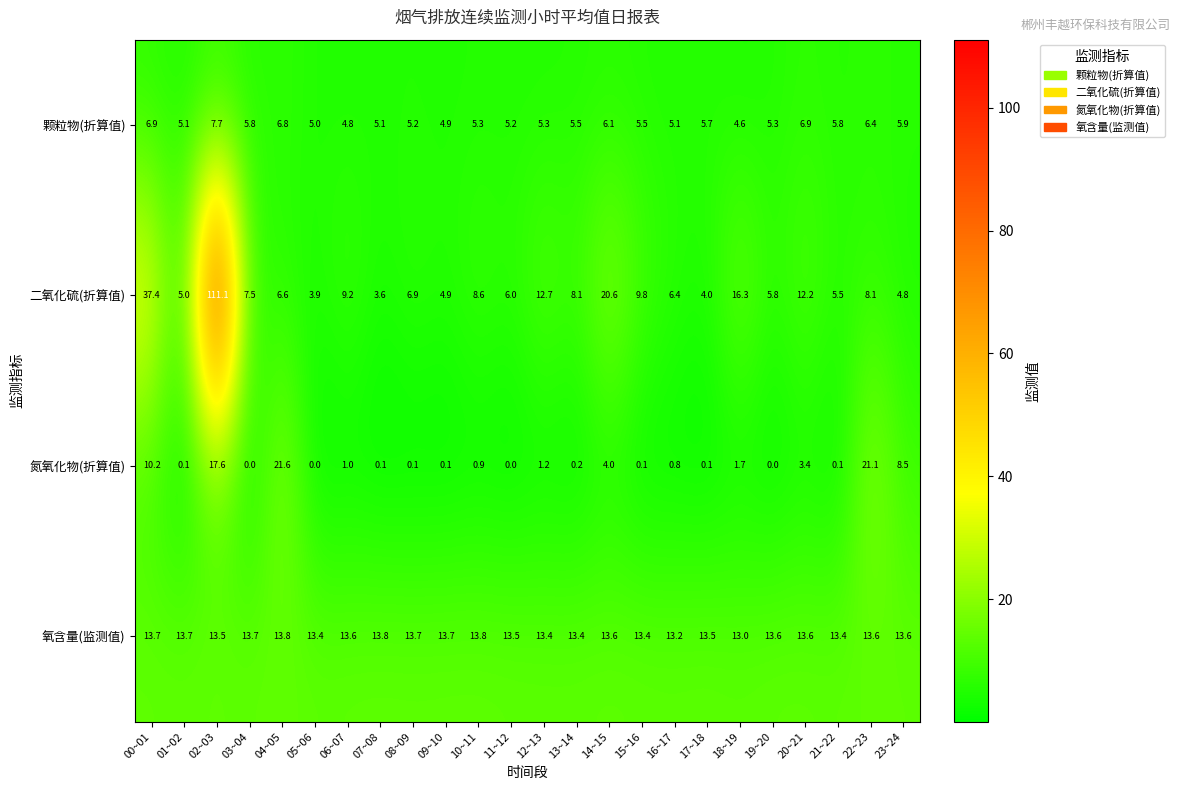

Between 09~10 and 23~24, which series saw the biggest shift?

氮氧化物(折算值)